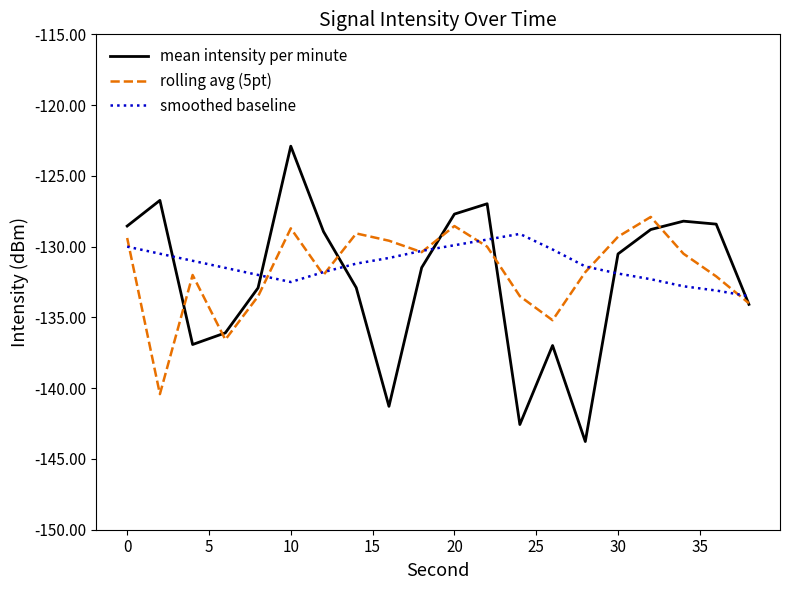

What is the maximum value for rolling avg (5pt)?

-127.9